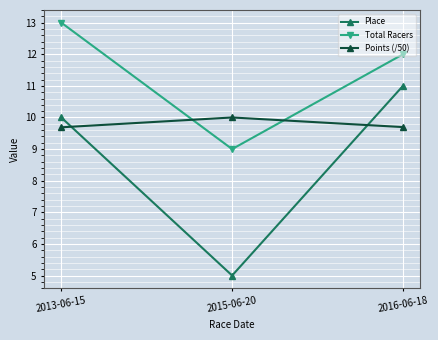

What is the value of the Total Racers point at the 2nd from the left?

9.0